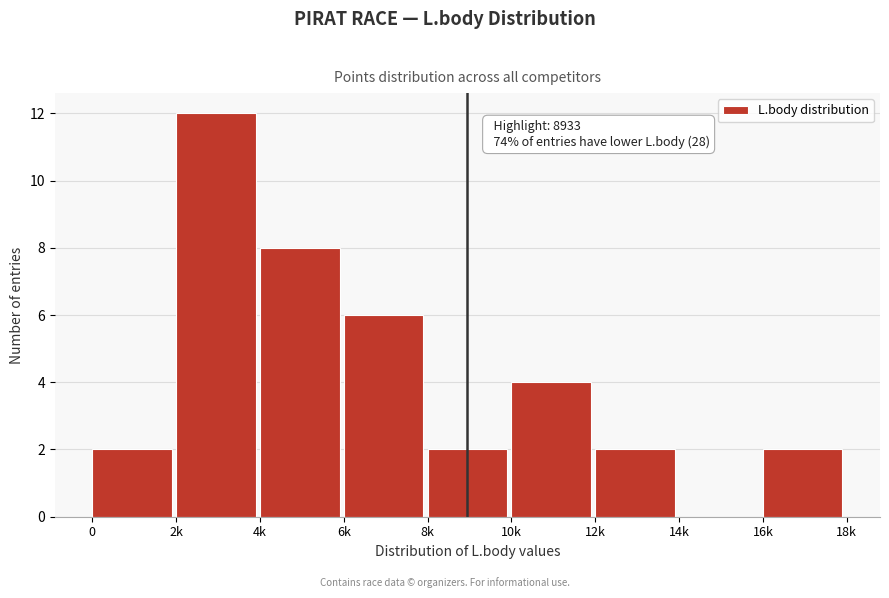

Reading right to left, extract all data points from this chart.

16k=2	14k=0	12k=2	10k=4	8k=2	6k=6	4k=8	2k=12	0=2